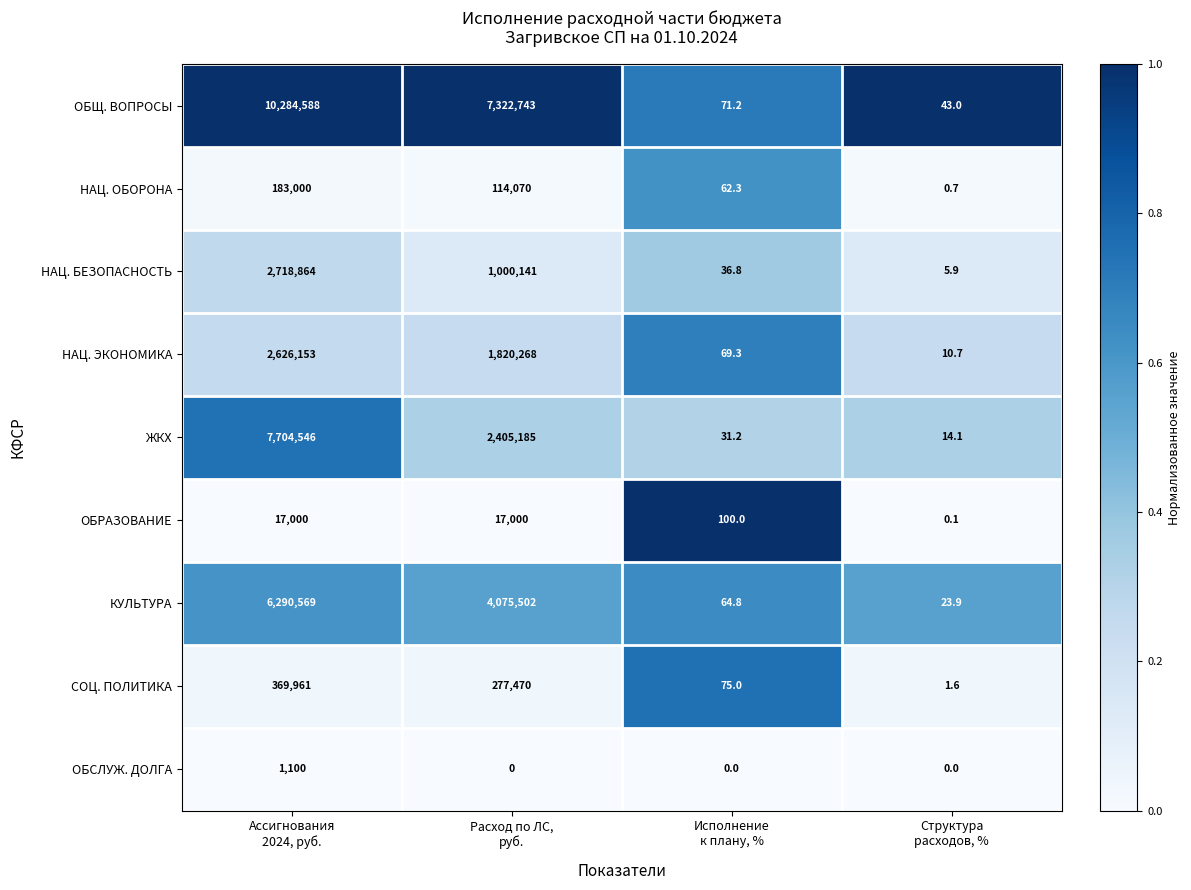

Which series has the largest total across all categories?

ОБЩ. ВОПРОСЫ